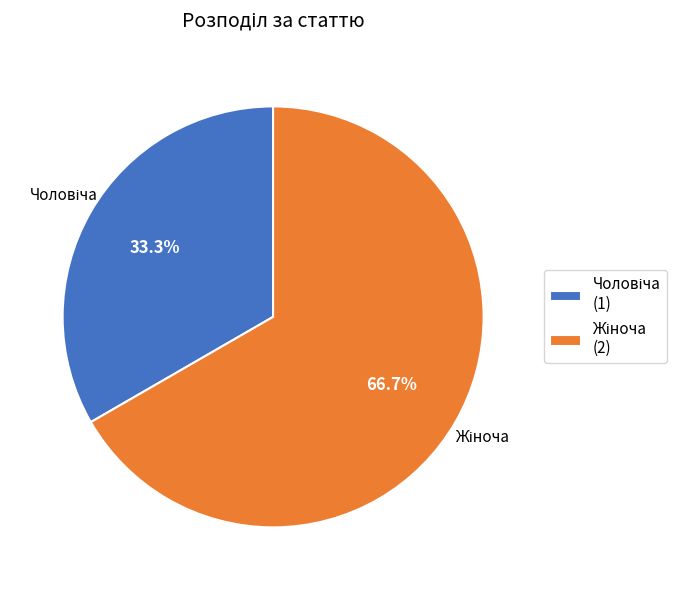

Is there any slice that represents more than half of the pie?

Yes